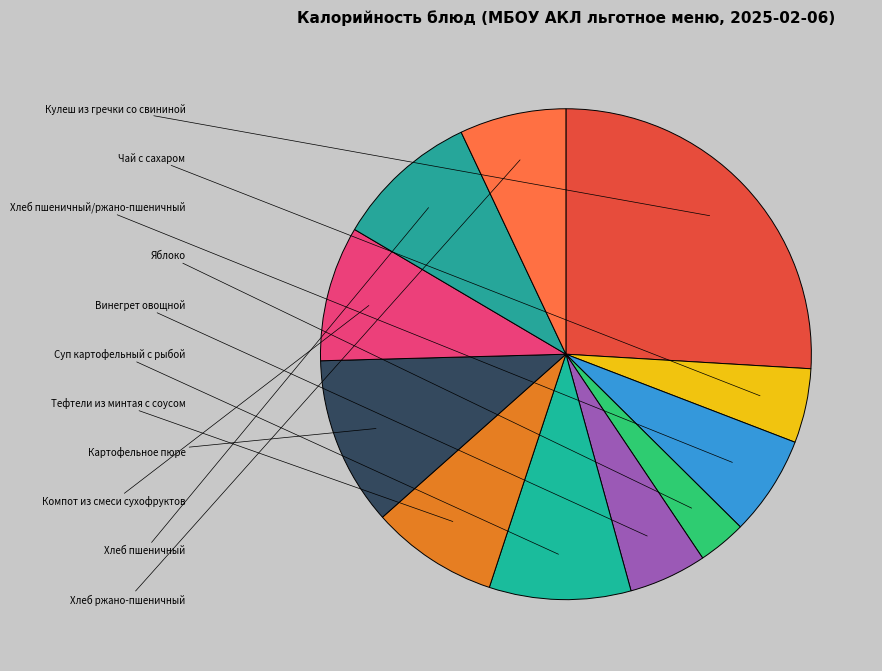

Approximately how many times larger is the value at Чай с сахаром compared to Компот из смеси сухофруктов?

0.5